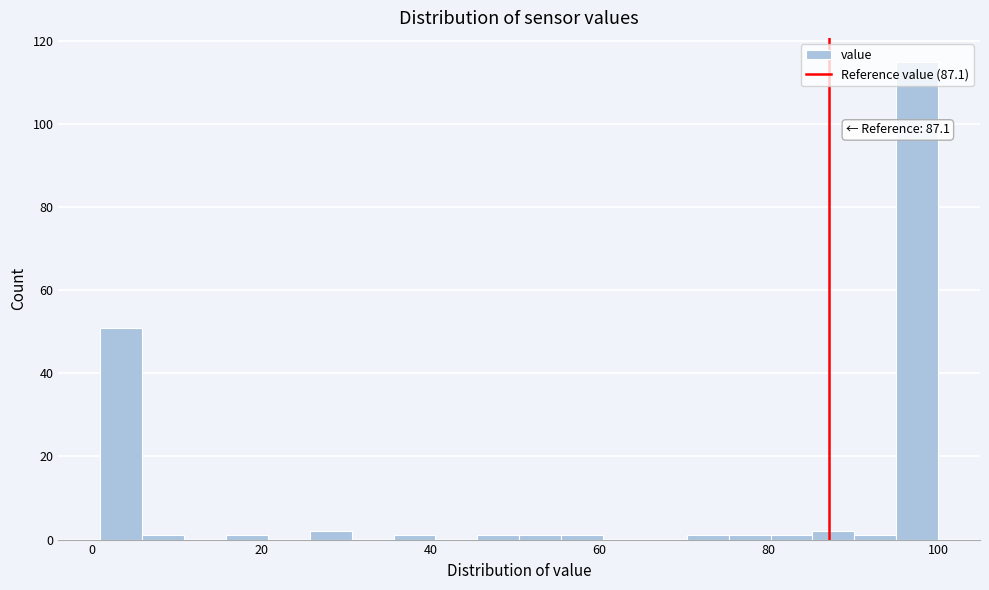

Around what value on the x-axis is the tallest bar? Give the approximate position of its centre, as read against the axis.

98